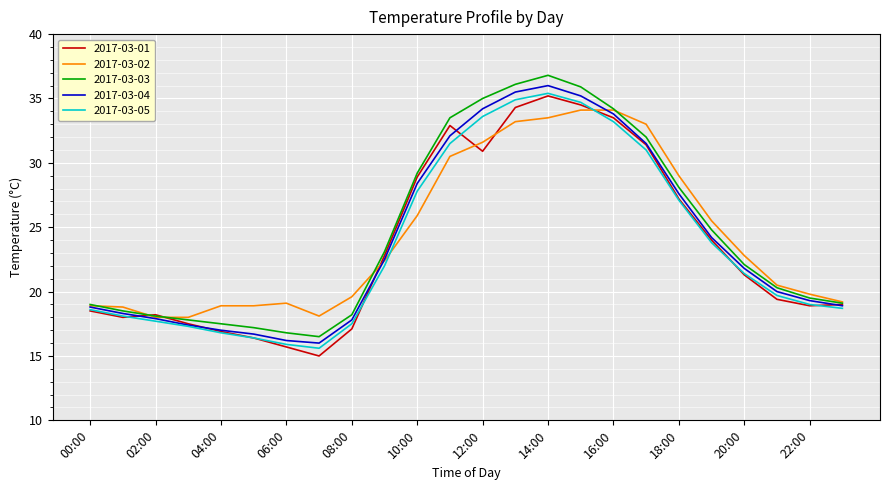

Which series has the widest spread of values?

2017-03-03